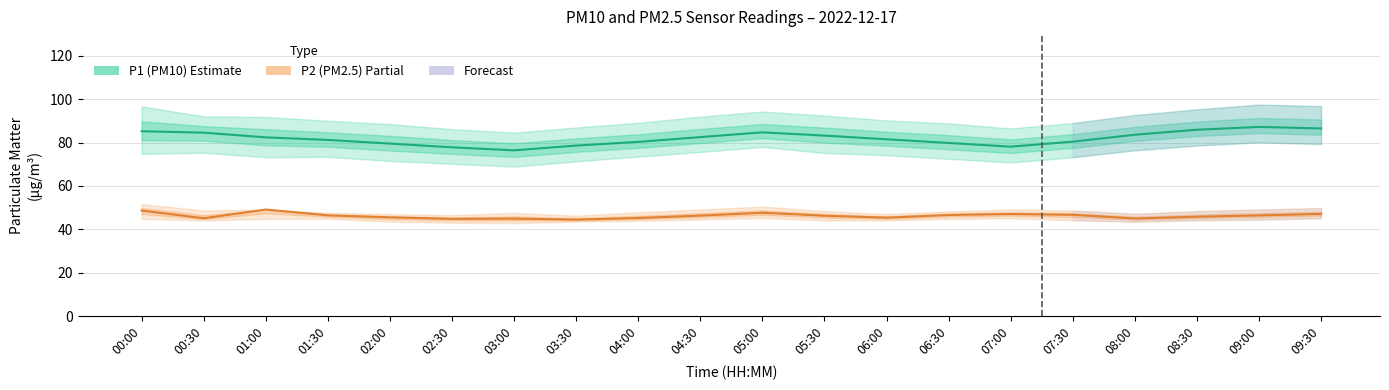

True or false: P2 (PM2.5) and P1 (PM10) intersect in this chart.

False